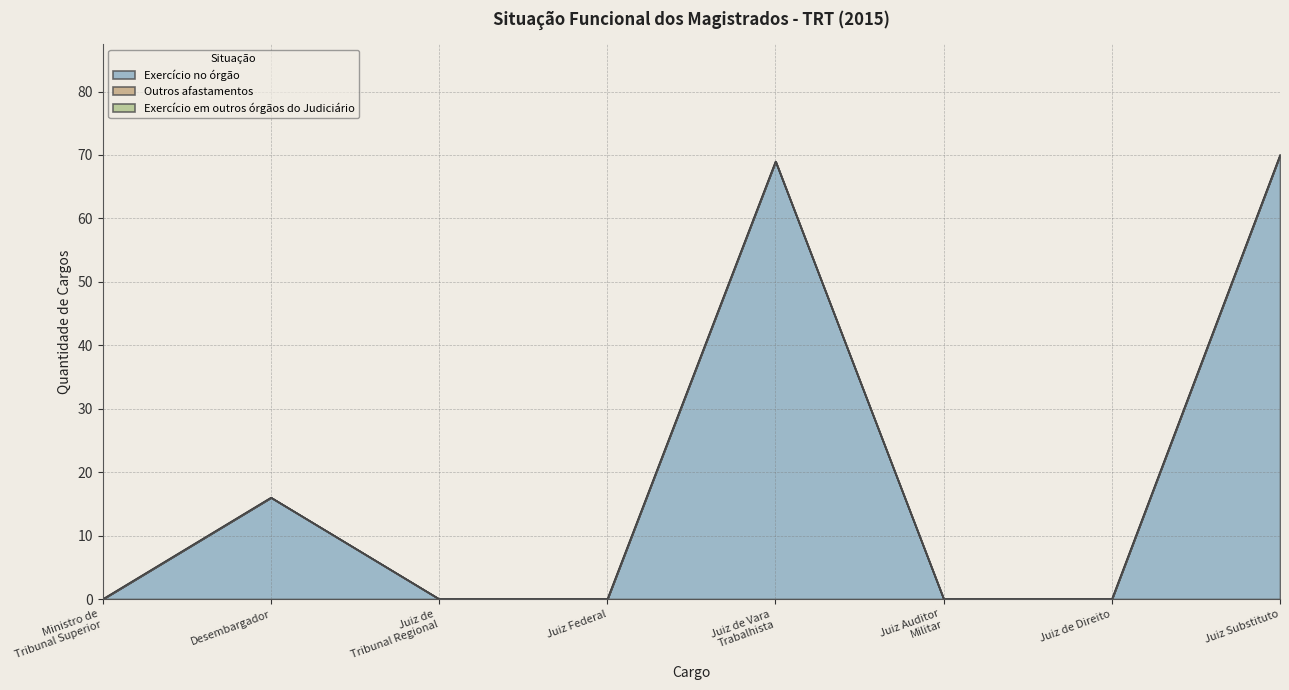

Which category has the highest value in the Exercício em outros órgãos do Judiciário series?

Ministro de
Tribunal Superior